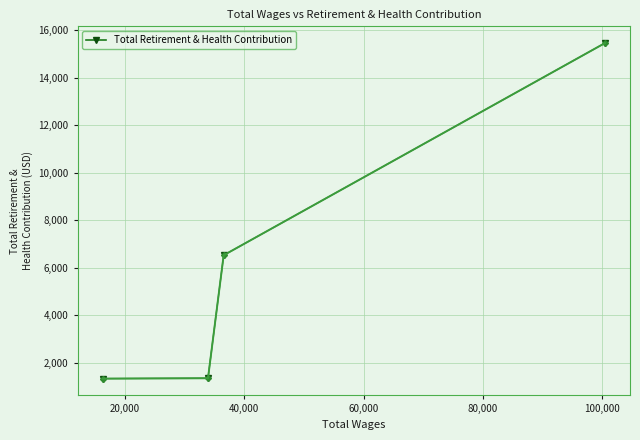

What is the difference between the second highest and minimum values?

5192